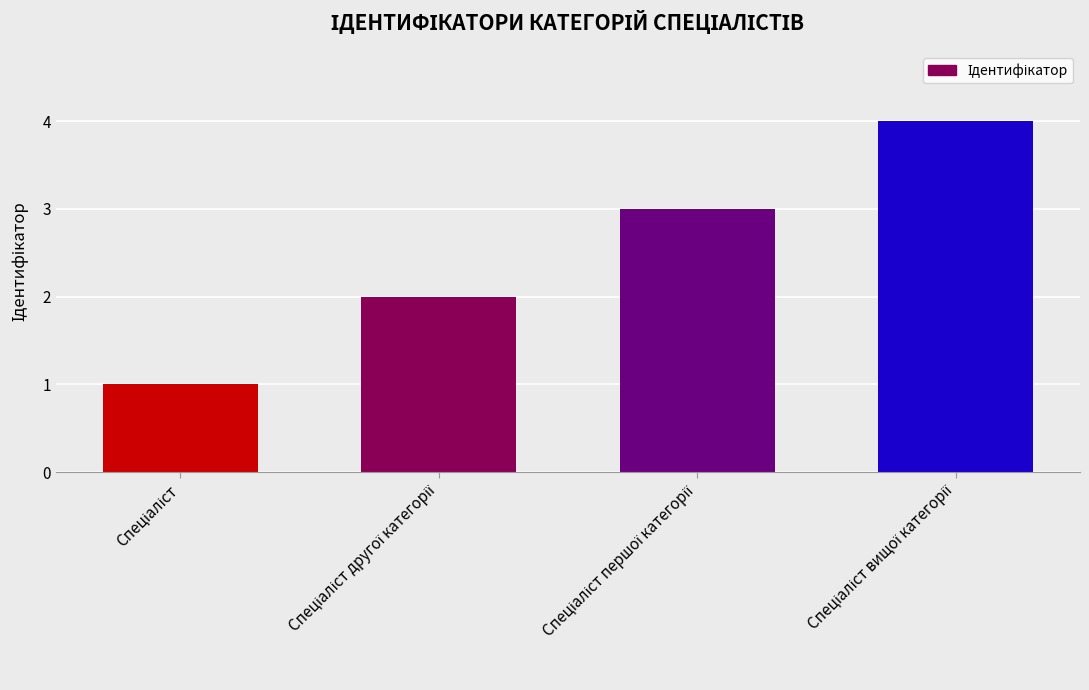

What is the difference between the maximum and minimum values?

3